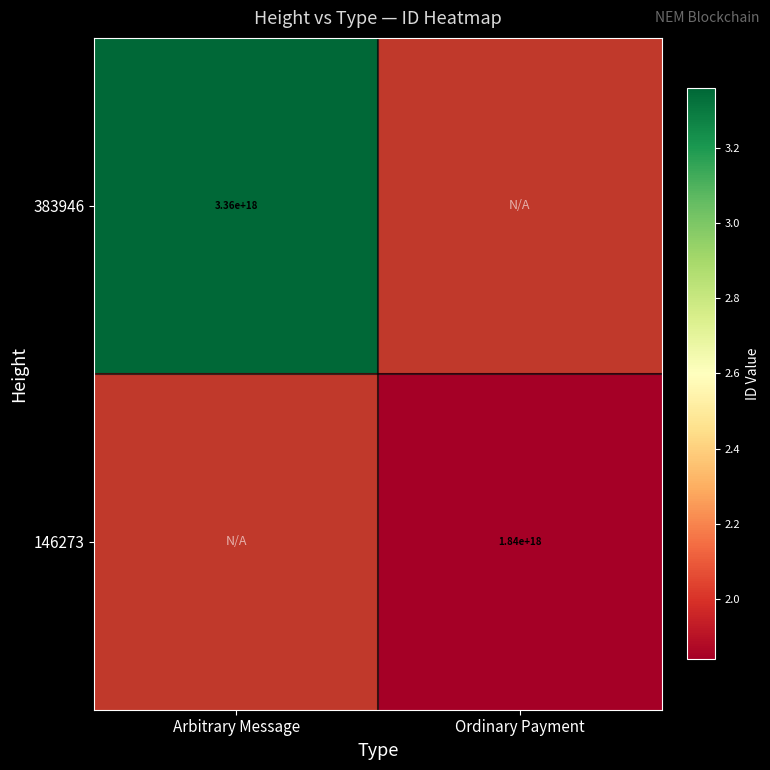

The 383946 series shows 3360000000000000000 at Arbitrary Message. True or false?

True